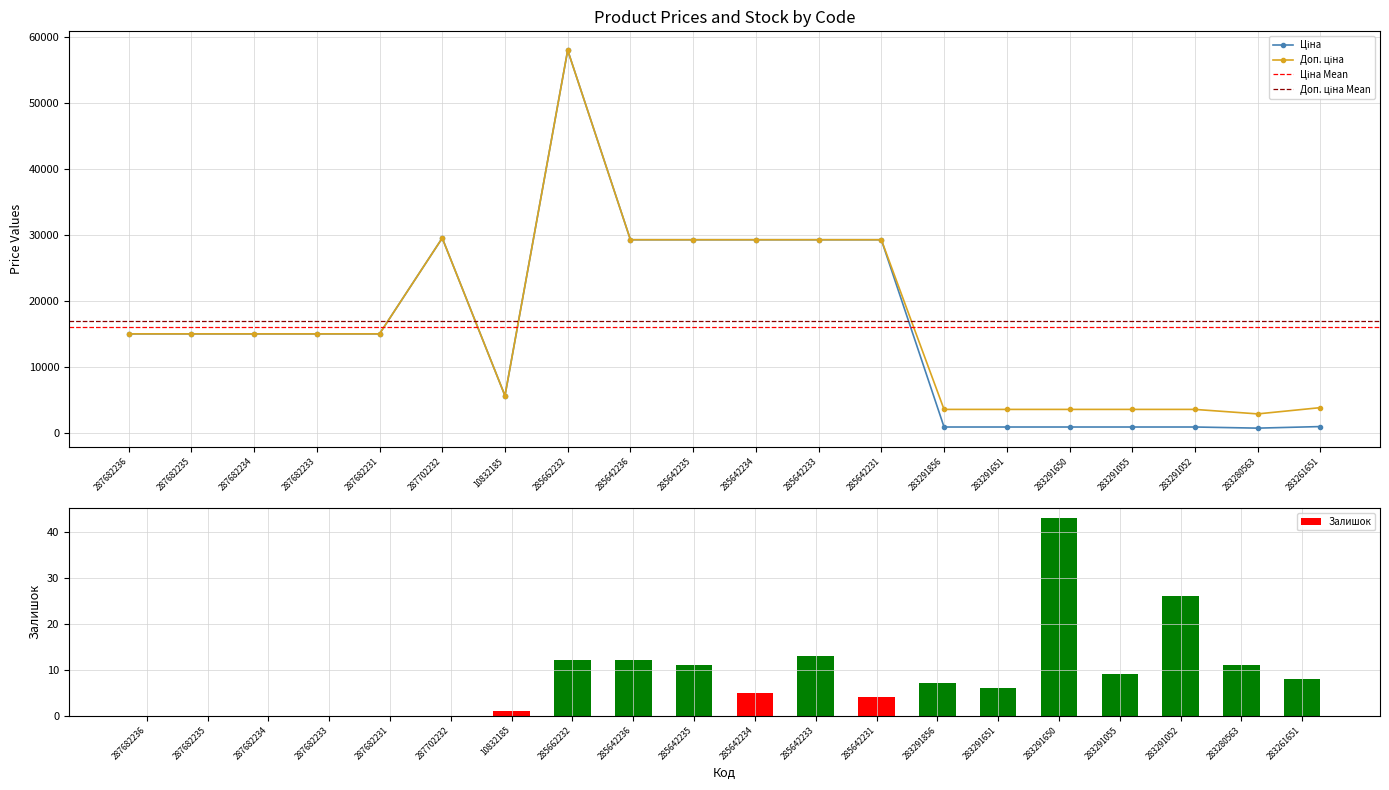

How many data points does each series have?

20